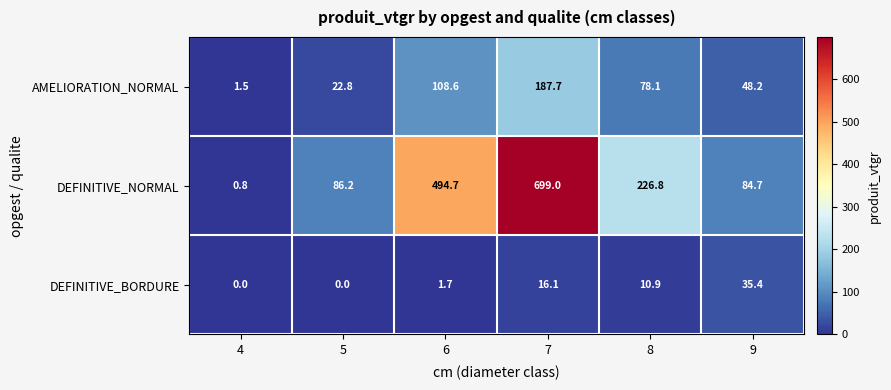

What is the sum of all DEFINITIVE_NORMAL values?

1592.2